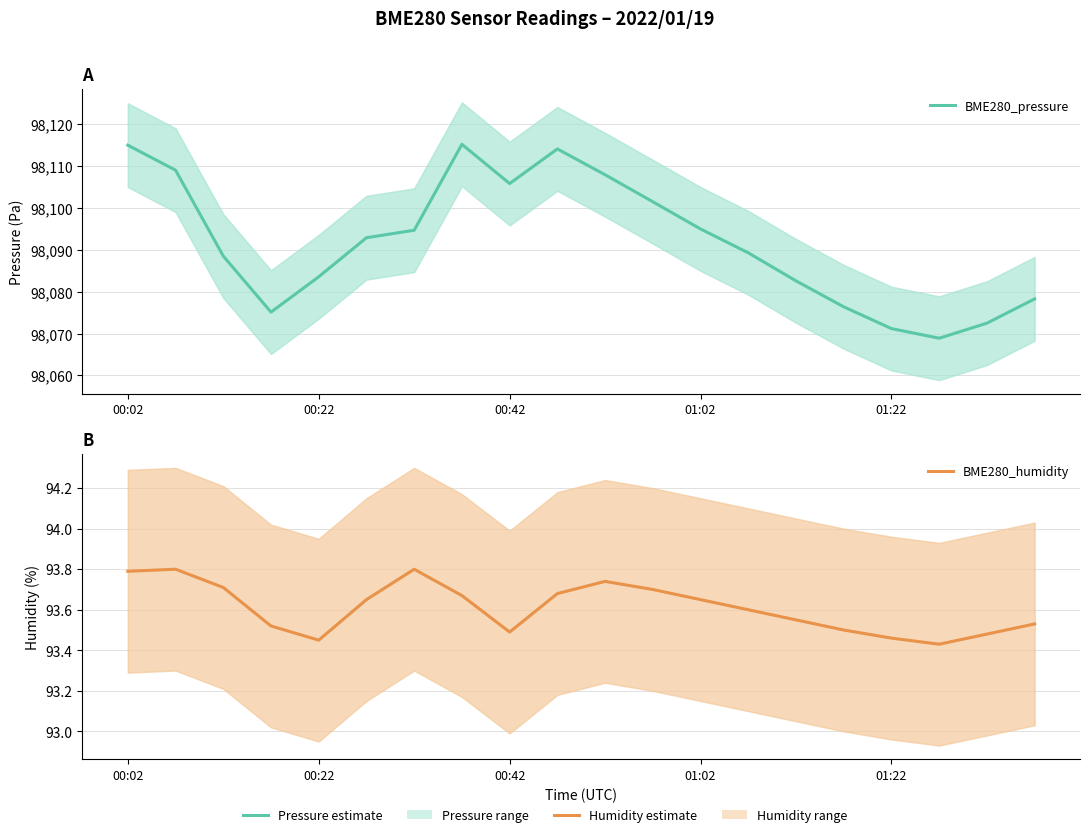

What position from the left is 17?

18